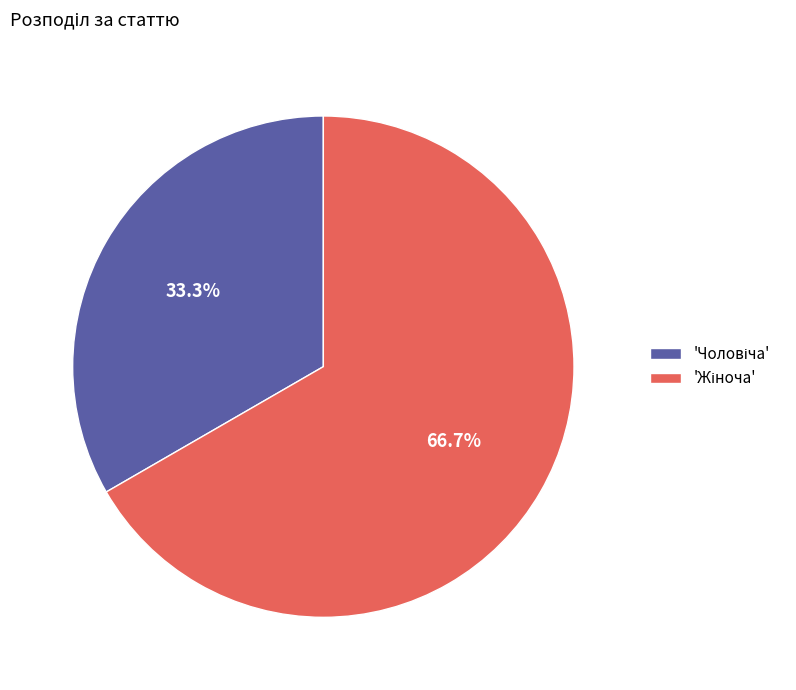

How many slices are in this pie chart?

2